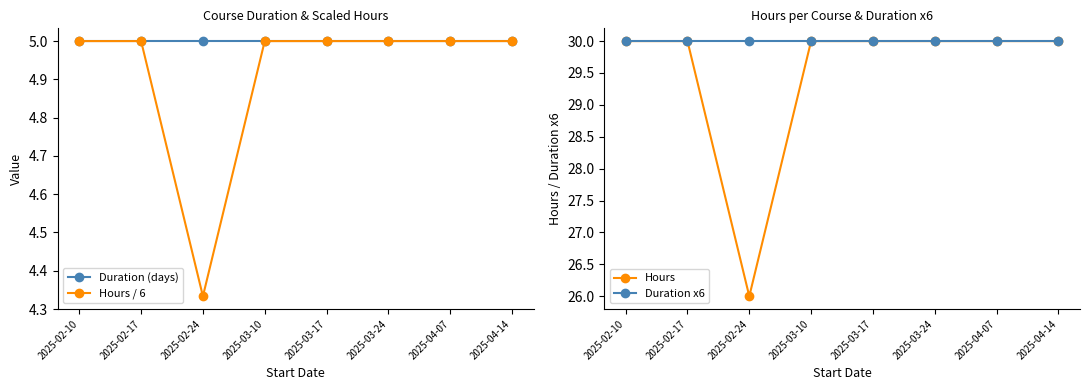

What is the spread (max minus min) of values at 2025-04-14?

25.0